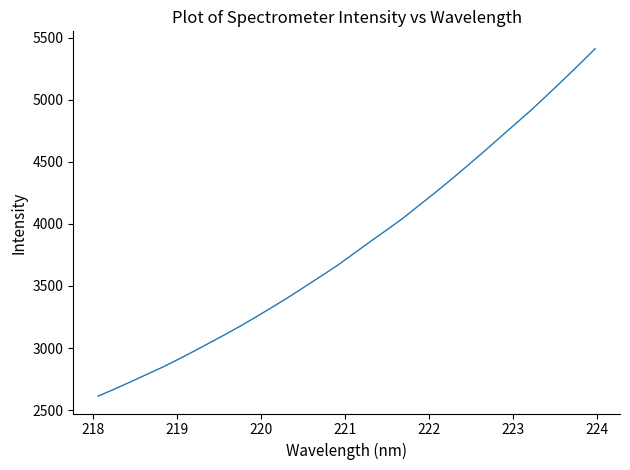

How many categories are shown in the chart?

32